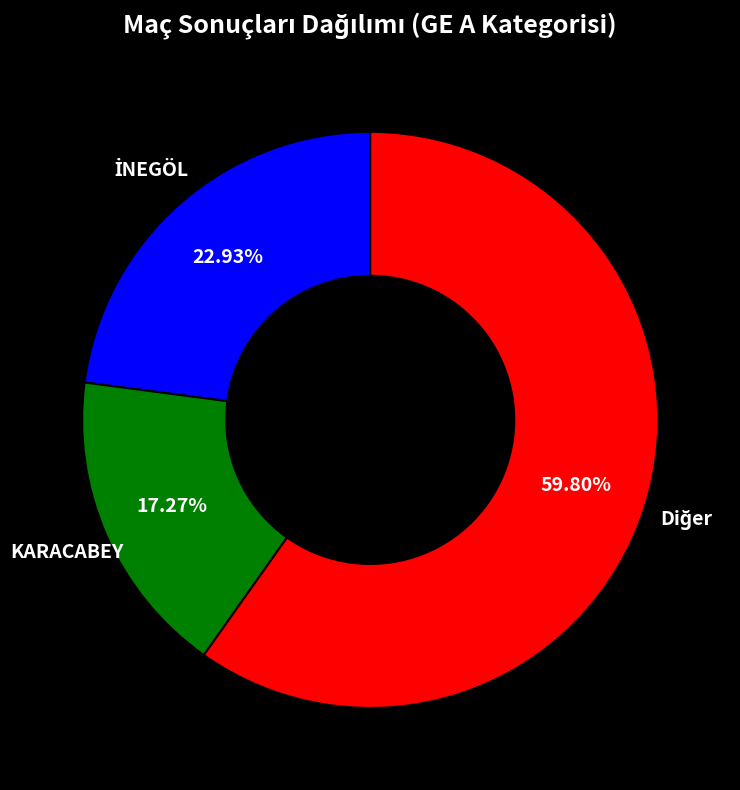

Is there a majority slice in this chart?

Yes